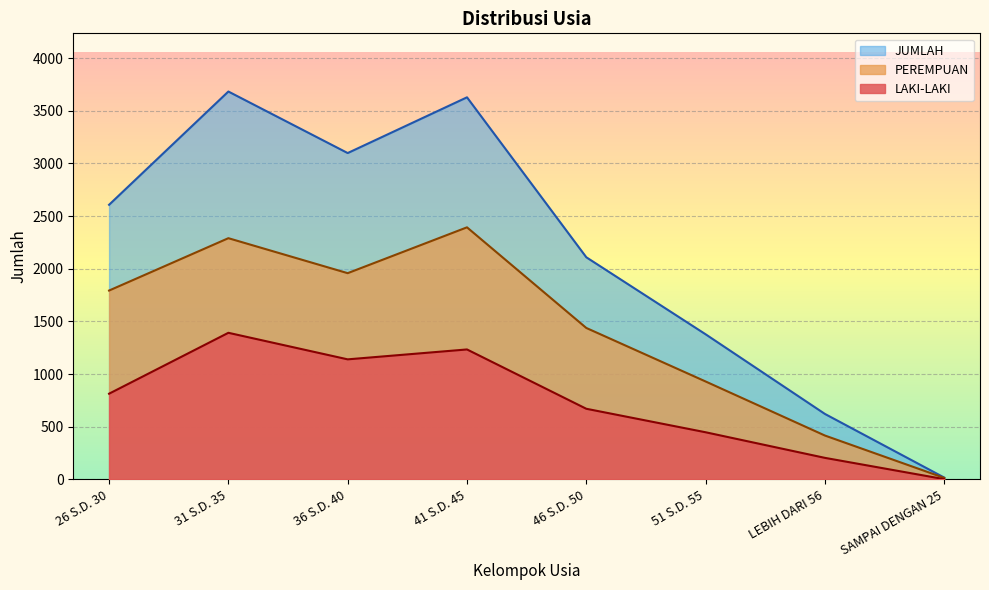

What is the label of the 5th point from the left?

46 S.D. 50